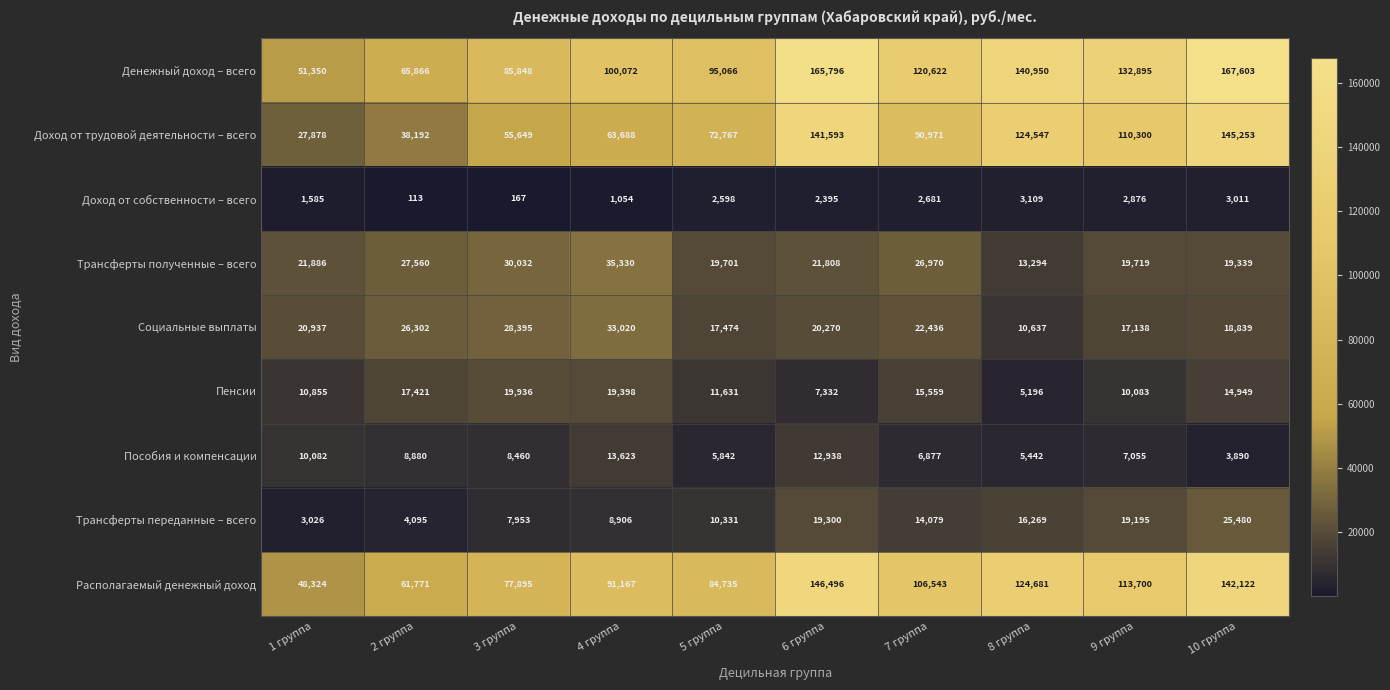

Rank the series at 4 группа from highest to lowest value.

Денежный доход – всего, Располагаемый денежный доход, Доход от трудовой деятельности – всего, Трансферты полученные – всего, Социальные выплаты, Пенсии, Пособия и компенсации, Трансферты переданные – всего, Доход от собственности – всего